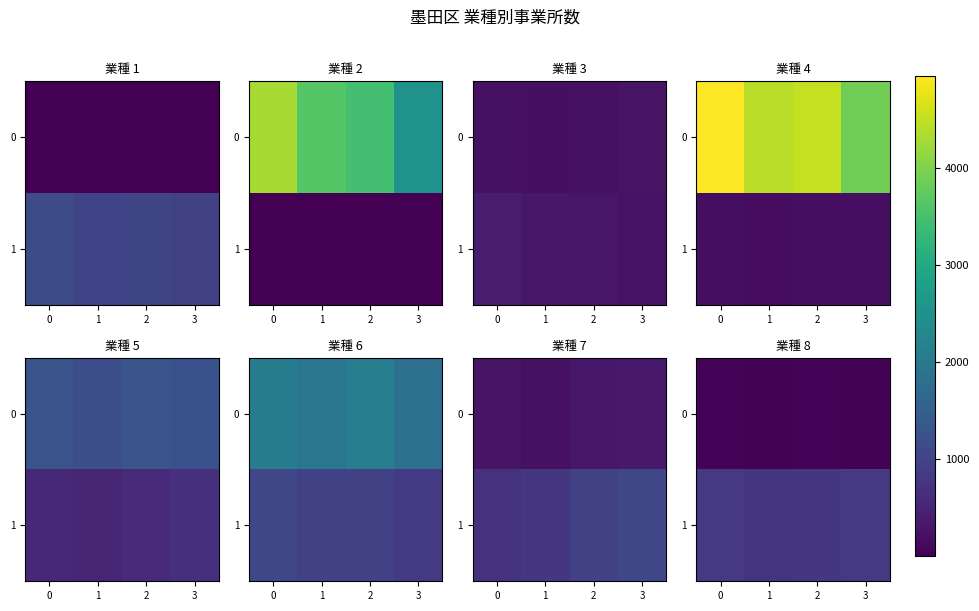

How many data points in 1 are above 812?

1